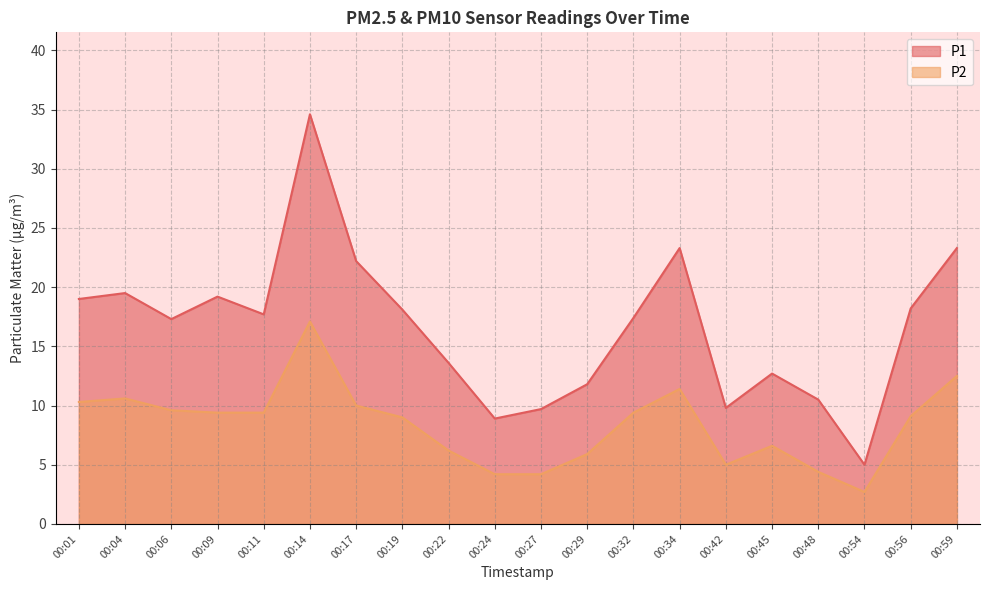

How many values in the P1 series are below 17?

8